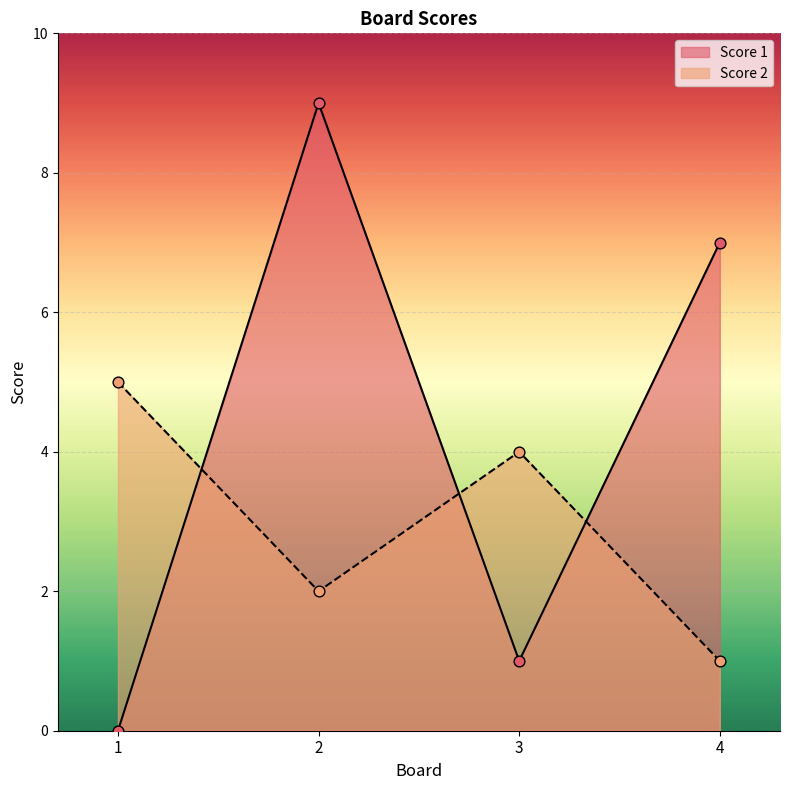

What is the total value across all series at 2?

11